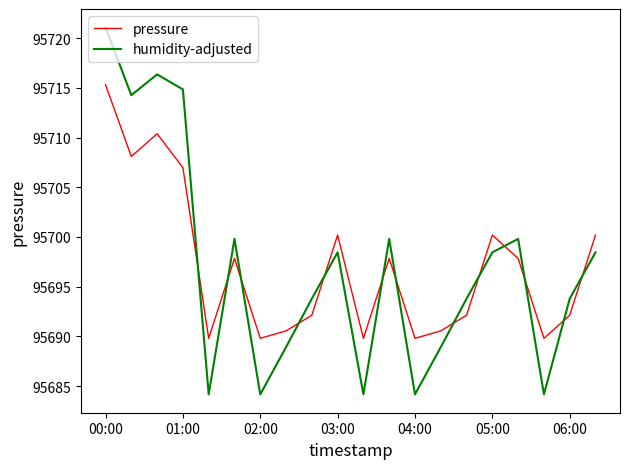

List the series in order of their peak value, highest first.

humidity-adjusted, pressure